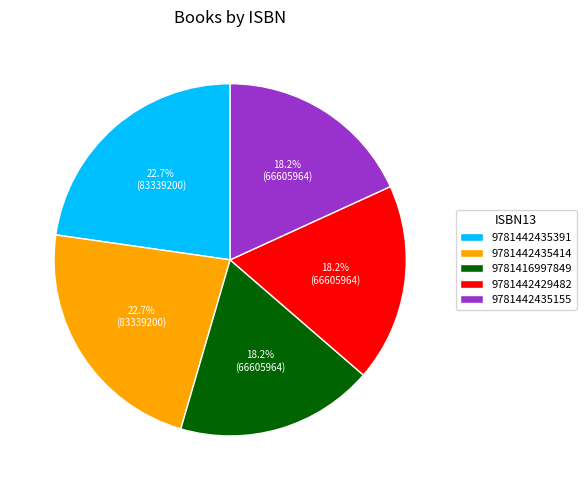

Between 9781442435391 and 9781442429482, which is larger?

9781442435391